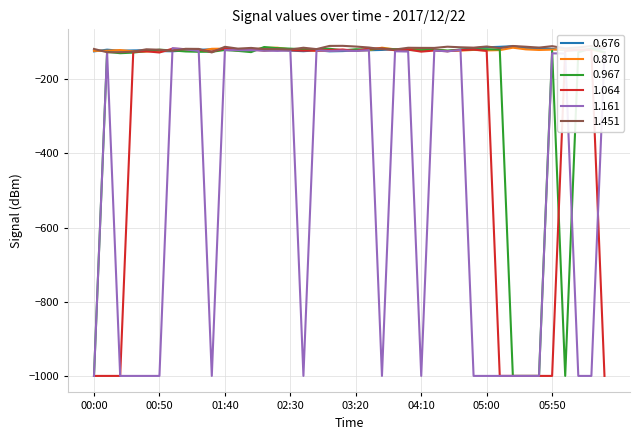

True or false: 1.064 has more than 0 points higher than both neighbors.

True